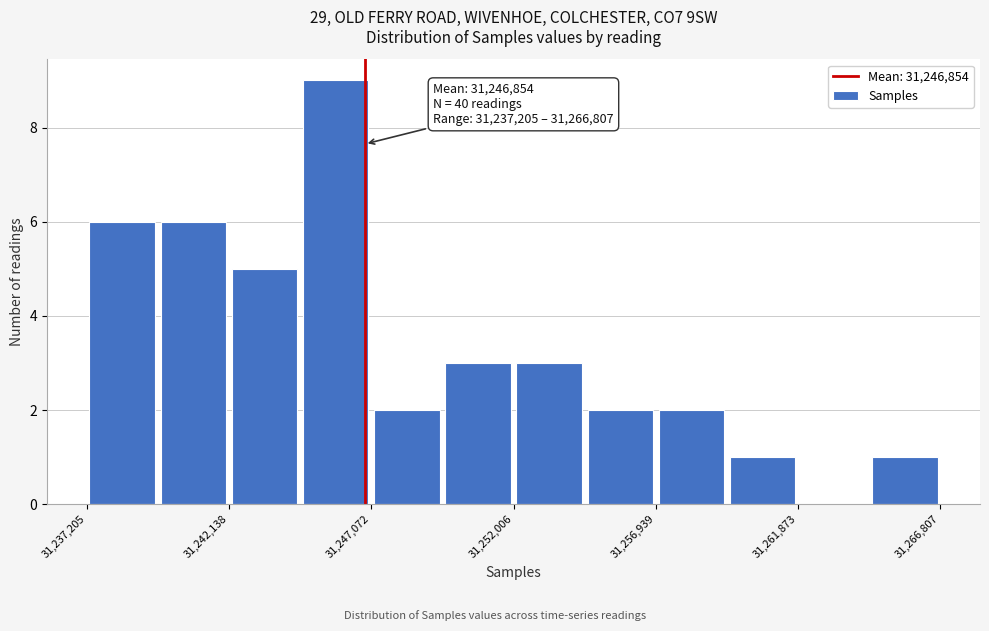

Over which range of the x-axis is the bar tallest?

31244500 to 31247000